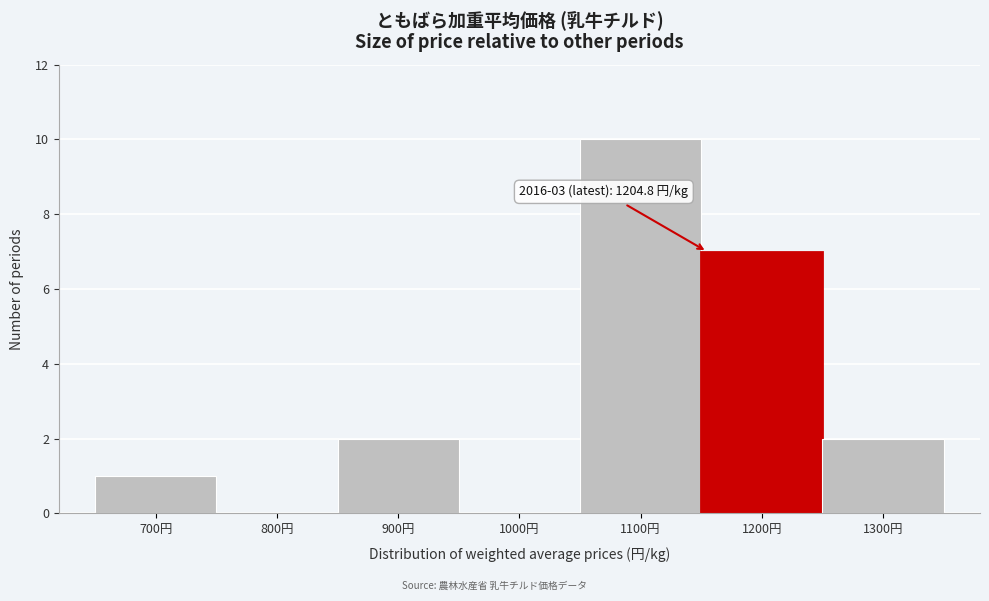

Reading left to right, transcribe all the data shown in this chart.

700円=1	800円=0	900円=2	1000円=0	1100円=10	1200円=7	1300円=2